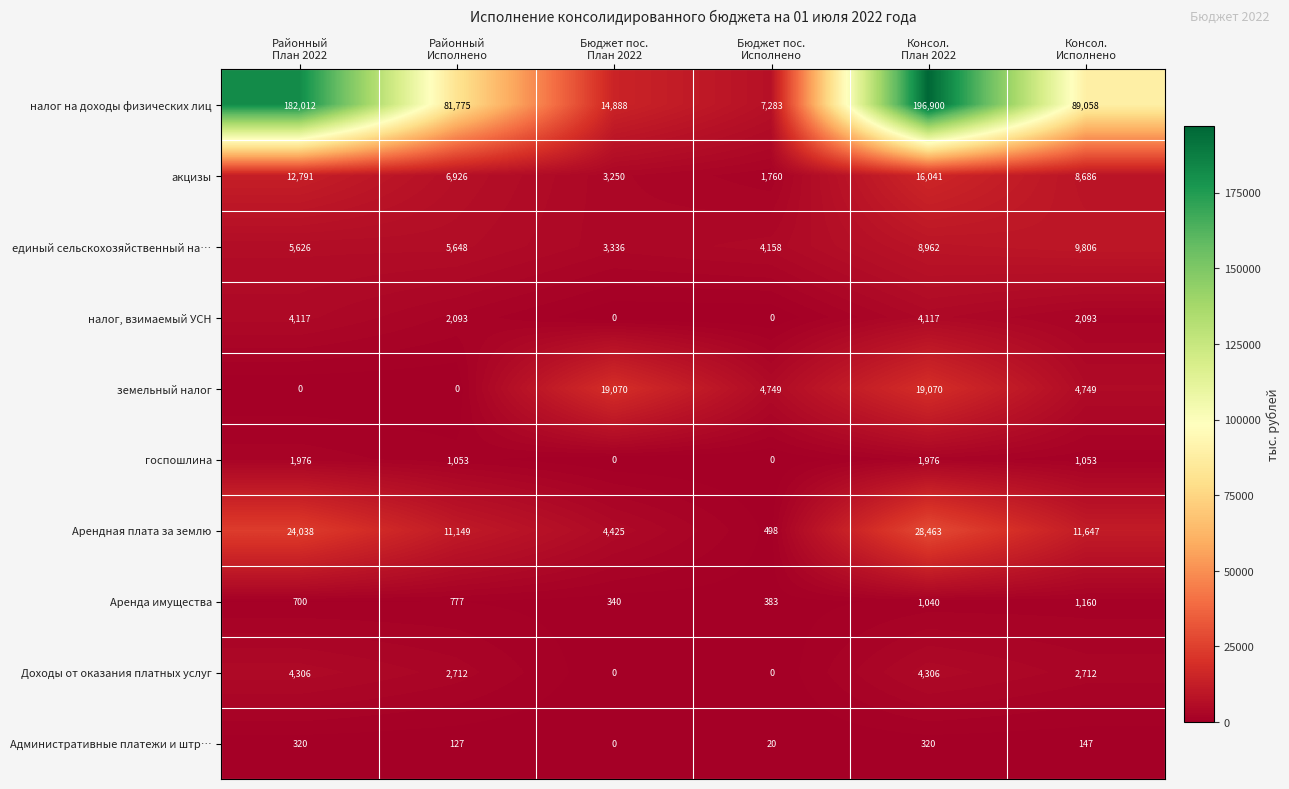

Which label corresponds to the largest value in the chart?

Консол.
План 2022